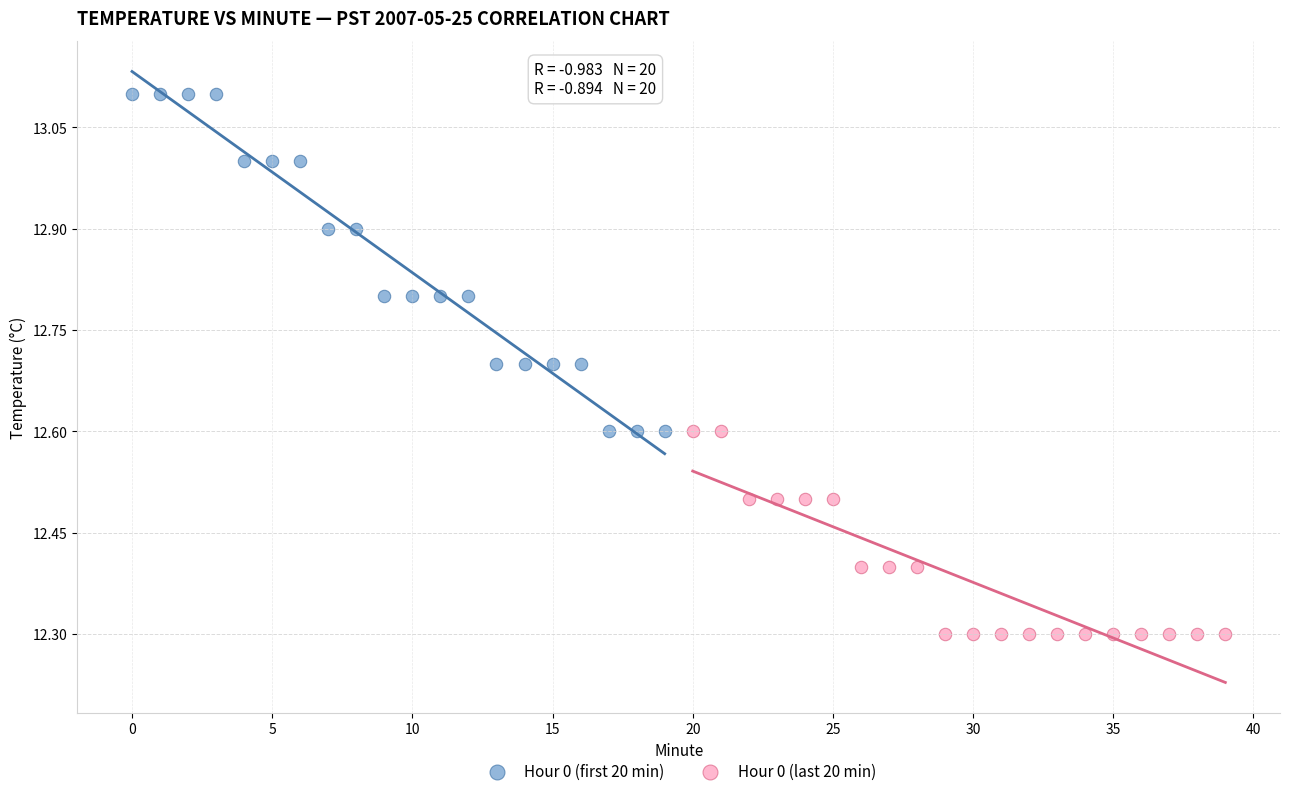

Which series has the widest spread of Y values?

Hour 0 (first 20 min)